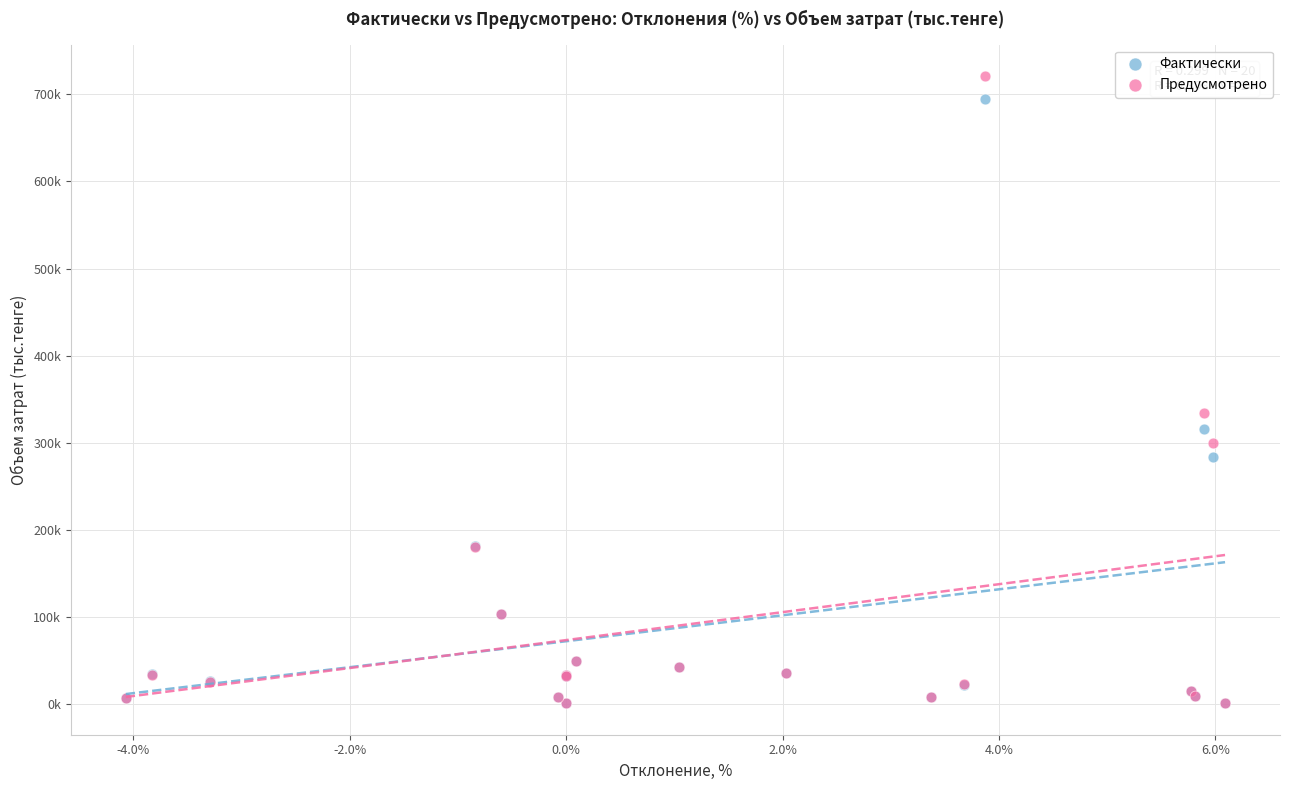

Which series has the widest spread of Y values?

Предусмотрено